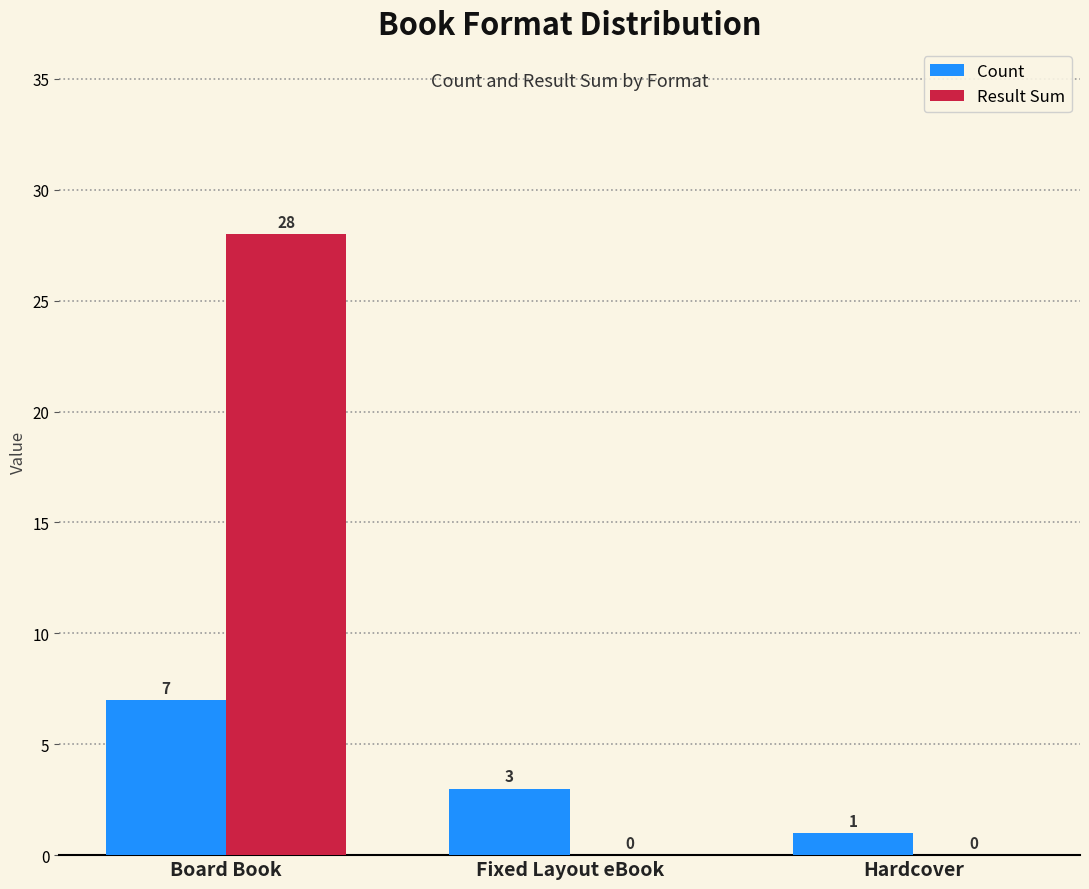

True or false: Count has a value of 3 at Fixed Layout eBook.

True